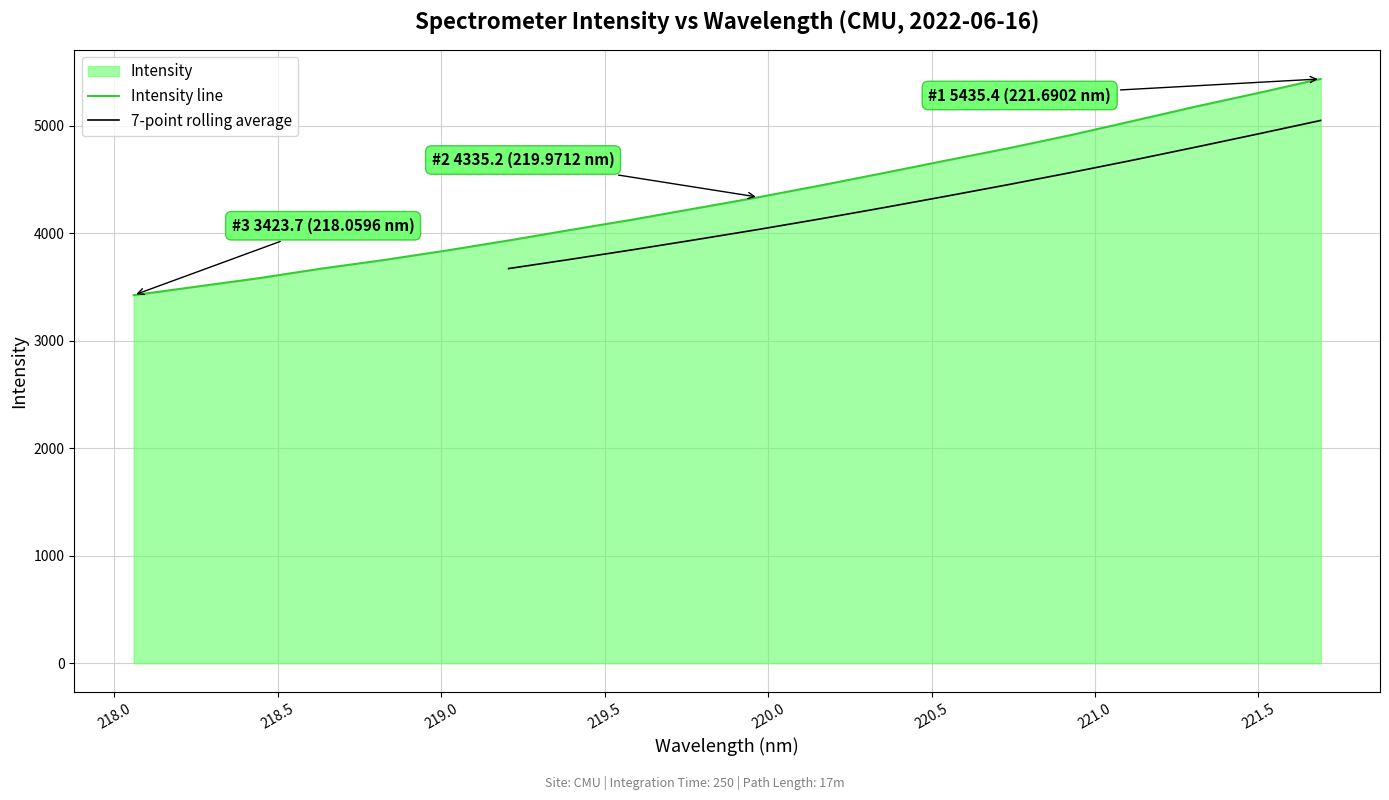

Does the chart display data point markers on the line(s)?

No